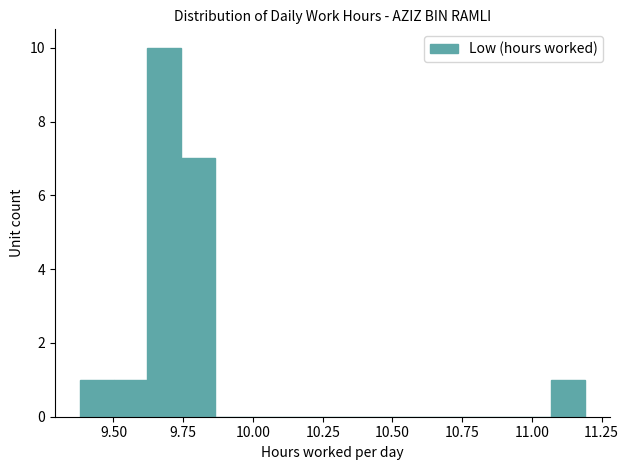

Read against the x-axis, roughly where is the centre of the tallest bar?

9.70